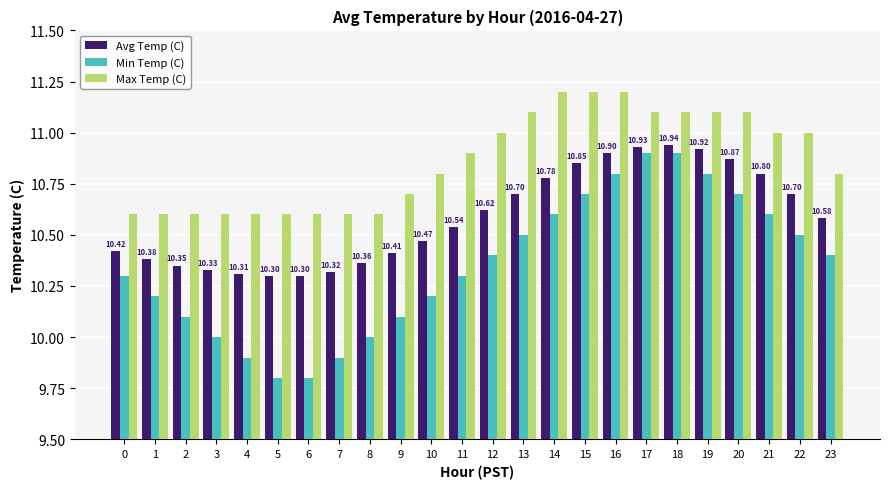

List the series in order of their overall mean, highest first.

Max Temp (C), Avg Temp (C), Min Temp (C)